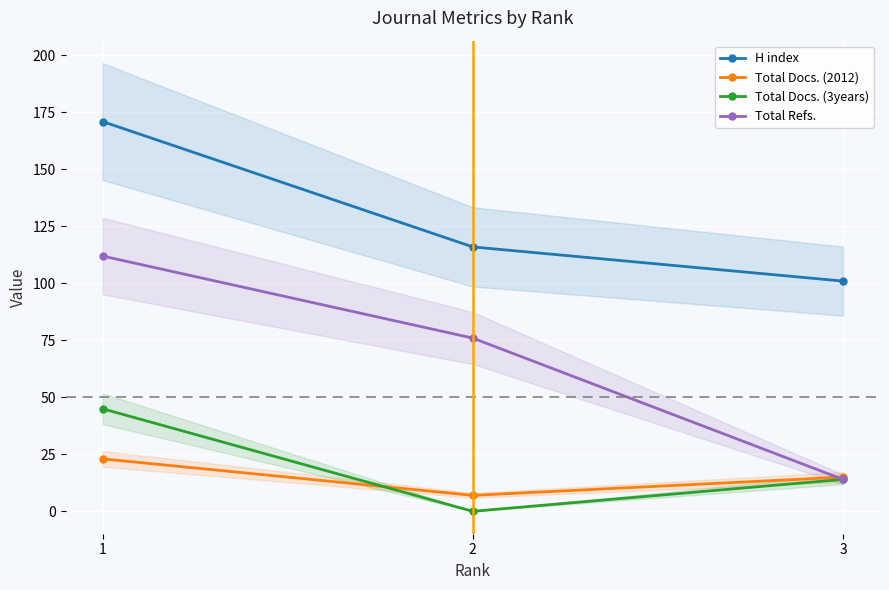

At how many categories does at least one series exceed 130?

1